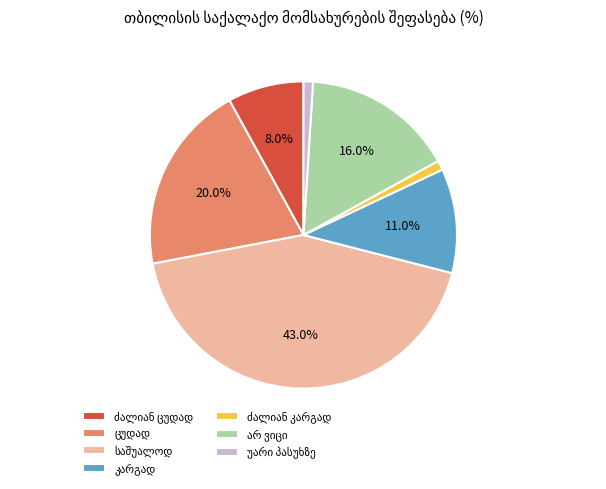

Does any single category account for the majority?

No